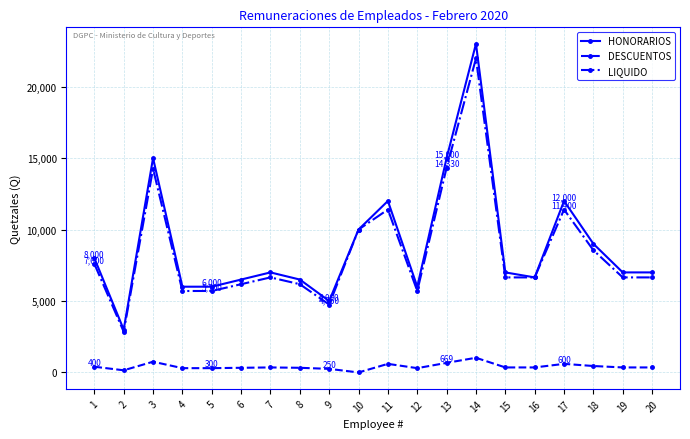

How many values in the HONORARIOS series are below 7000?

8